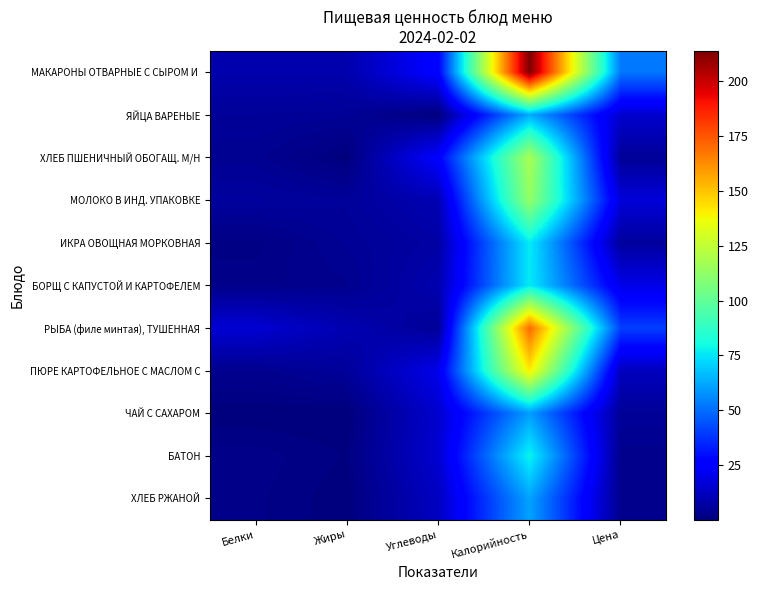

Between Белки and Калорийность, which series saw the biggest shift?

МАКАРОНЫ ОТВАРНЫЕ С СЫРОМ И